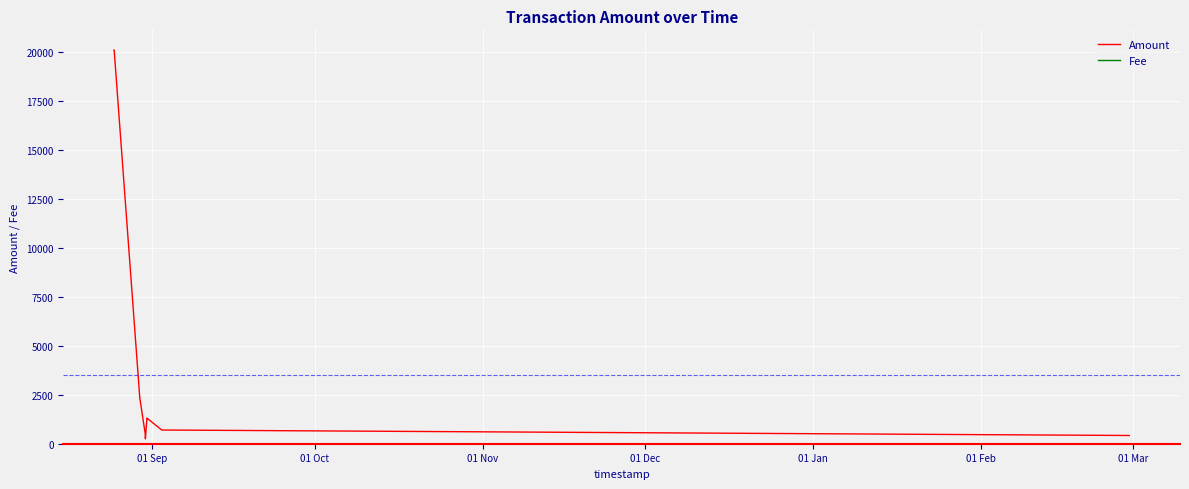

Which series has the largest total across all categories?

Amount